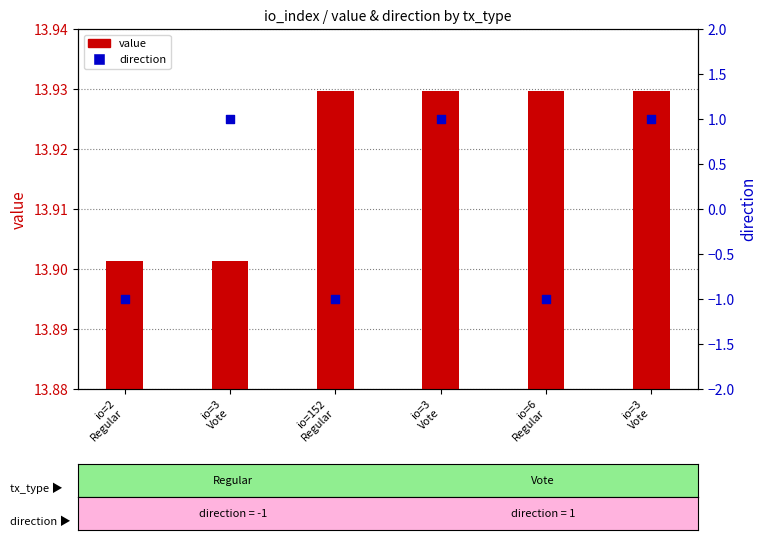

At which category is the sum across all series the highest?

io=3
Vote